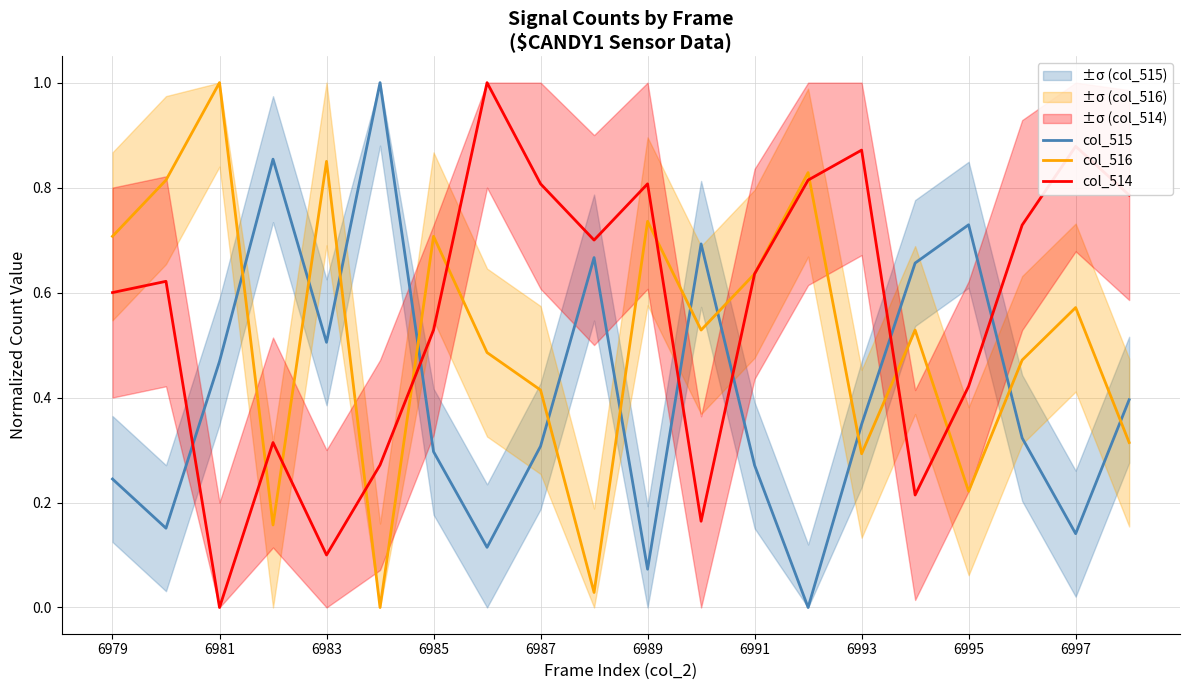

True or false: col_516 and col_515 cross at least once.

True